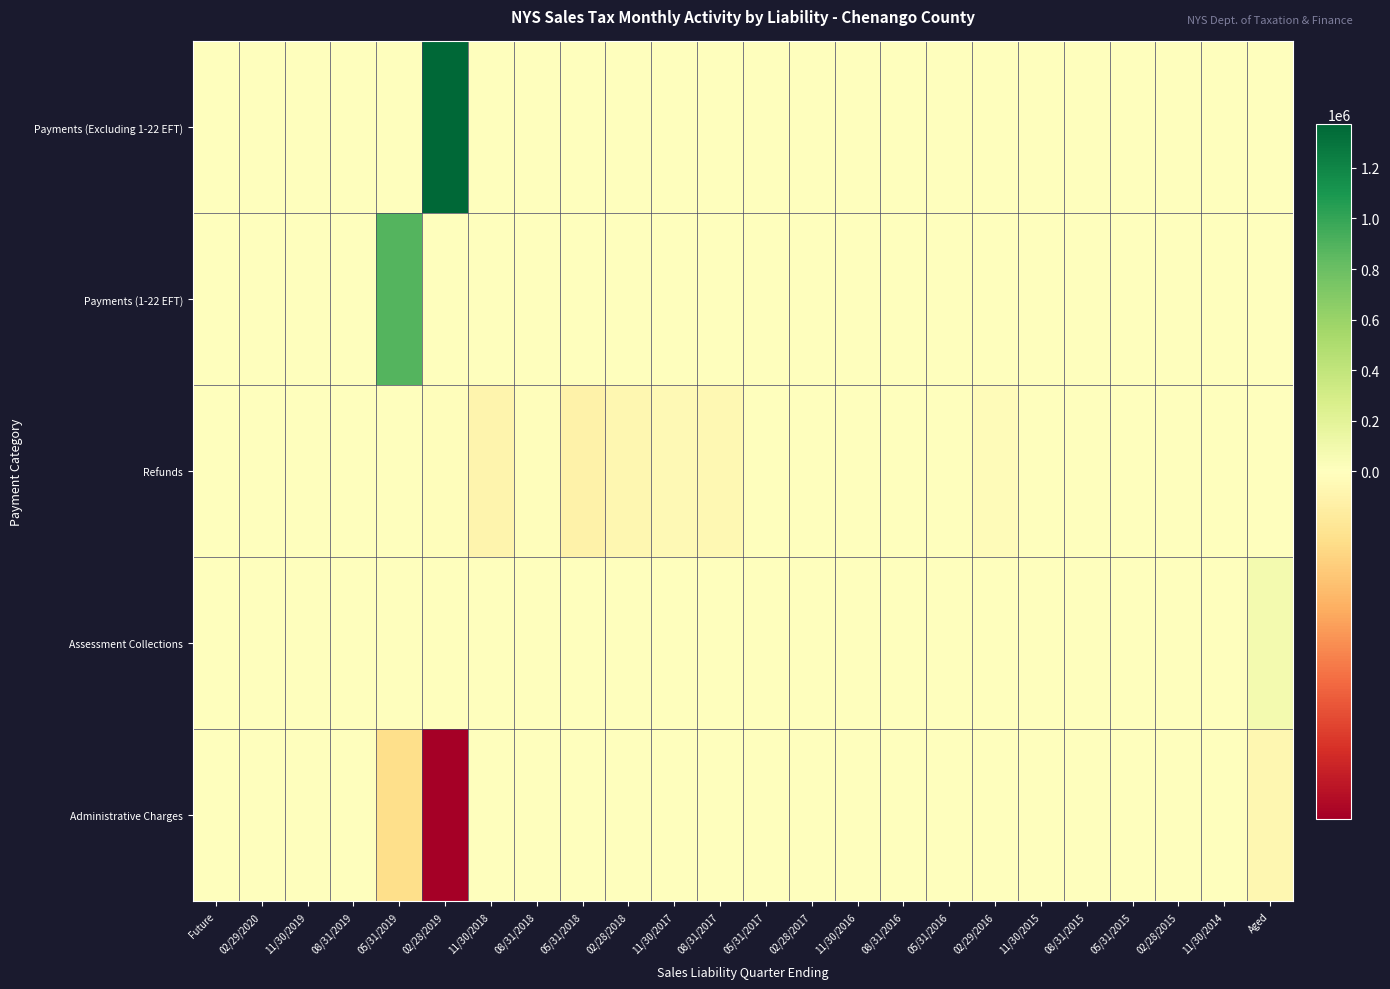

Which series has the largest total across all categories?

Payments (Excluding 1-22 EFT)